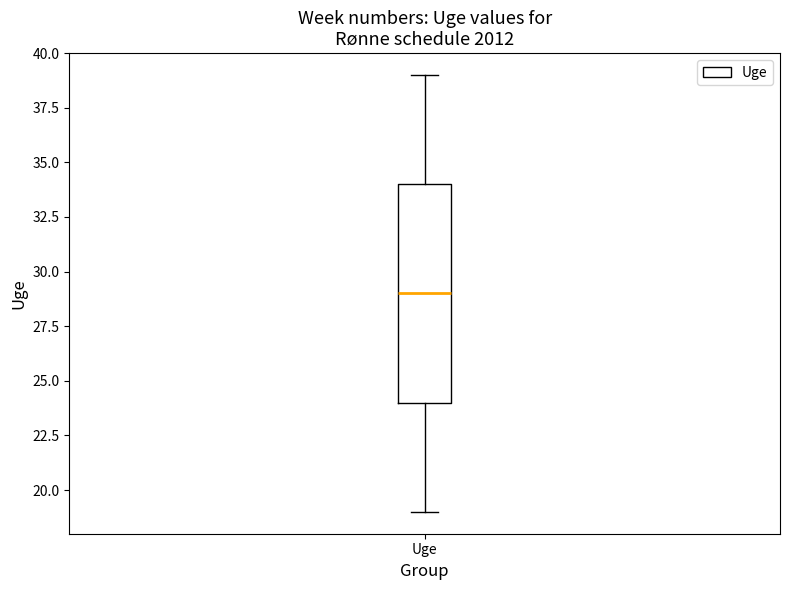

Where does the lower whisker of the box for Uge end on the y-axis? The values are not printed on the chart, so give them approximately, as read against the axis.

19